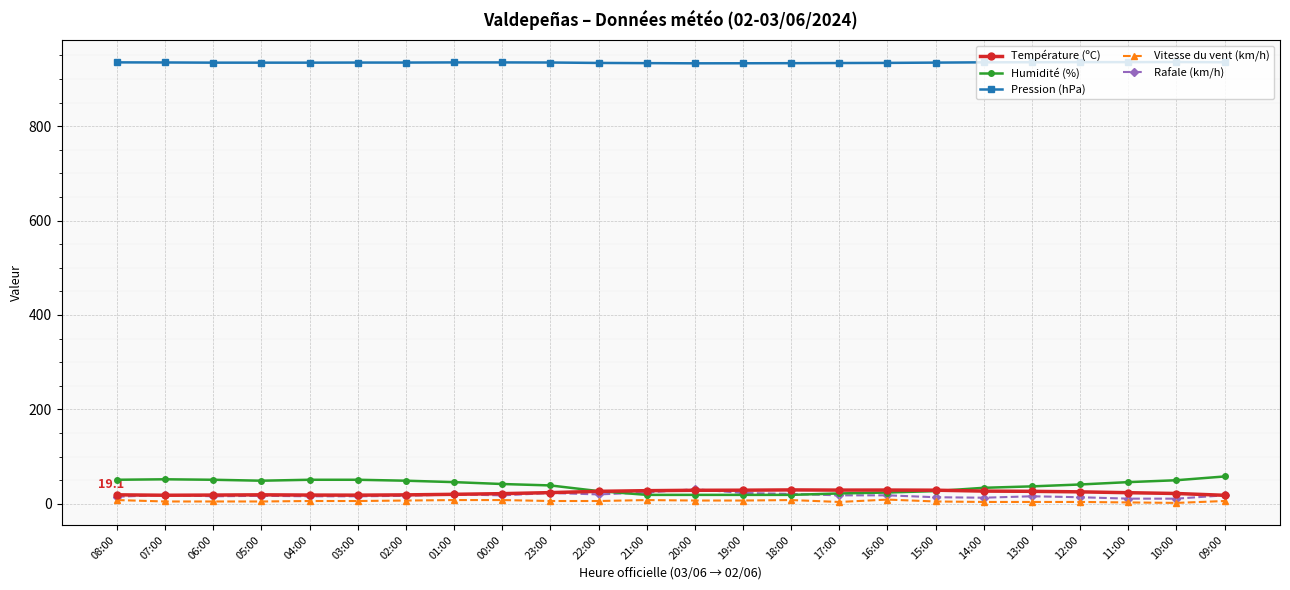

What are all the series names shown in the legend?

Température (ºC), Humidité (%), Pression (hPa), Vitesse du vent (km/h), Rafale (km/h)